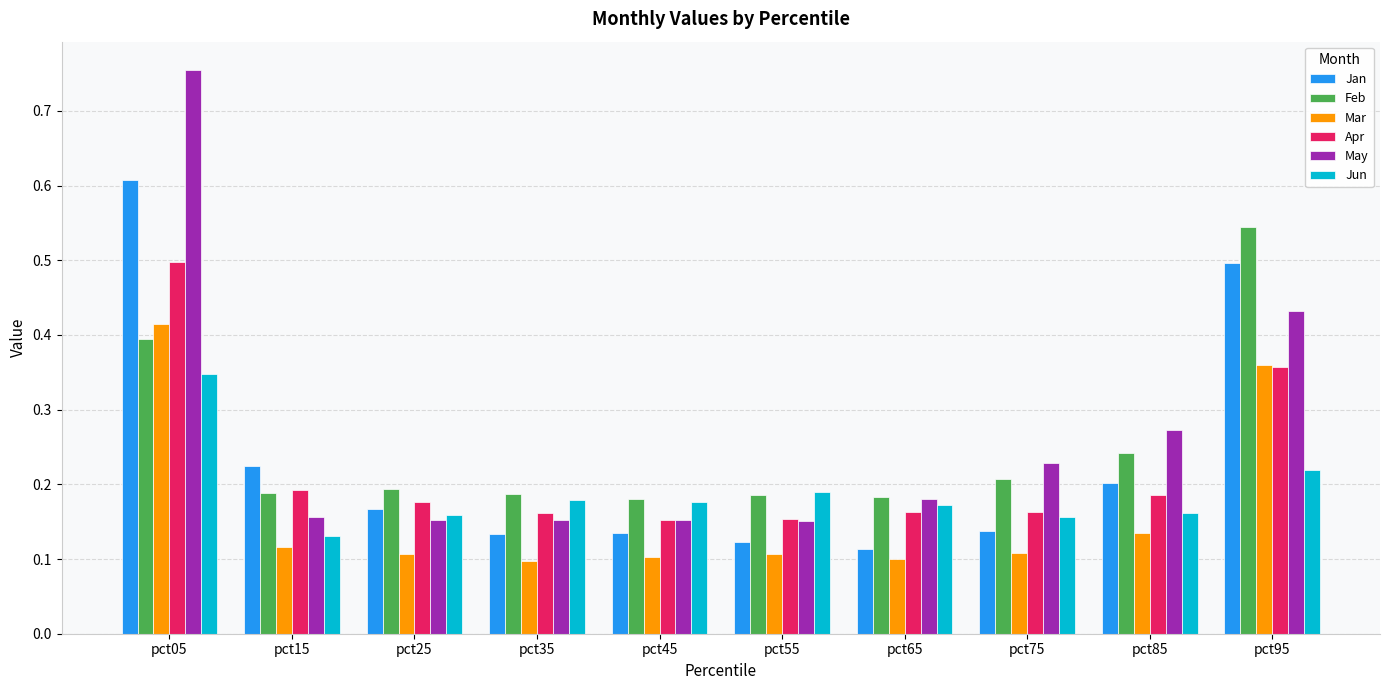

List the series in order of their peak value, highest first.

May, Jan, Feb, Apr, Mar, Jun